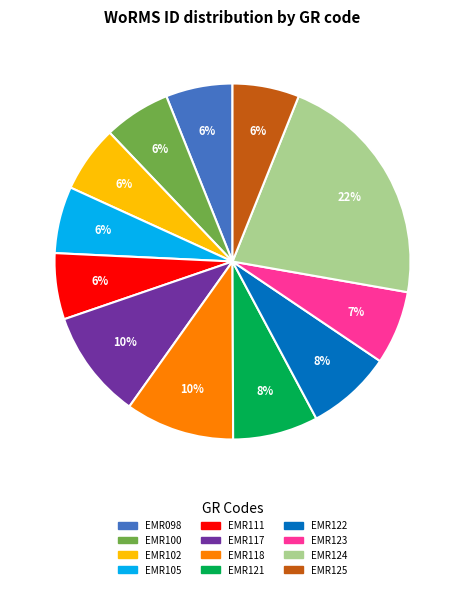

Is there any slice that represents more than half of the pie?

No